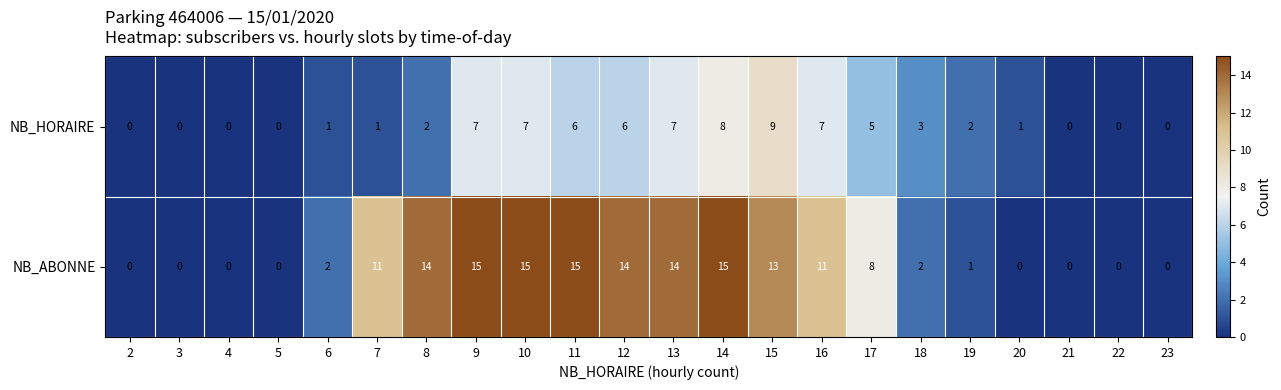

True or false: NB_ABONNE has a value of 0 at 22.

True